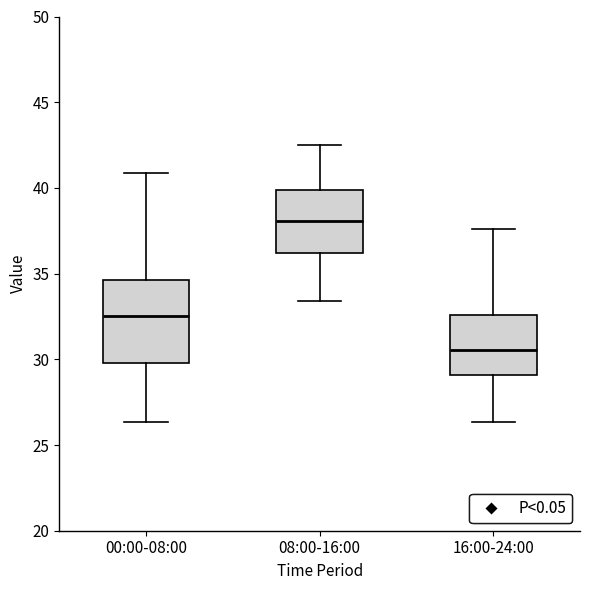

Reading left to right, transcribe this box plot: for each box, give where its median line is, the range the box spans, and where its two whiskers end, as read against the y-axis. The values are not printed on the chart, so give them approximately, as read against the axis.

00:00-08:00: median 32.5, box 30.0 to 34.5, whiskers 26.5 to 41.0
08:00-16:00: median 38.0, box 36.0 to 40.0, whiskers 33.5 to 42.5
16:00-24:00: median 30.5, box 29.0 to 32.5, whiskers 26.5 to 37.5